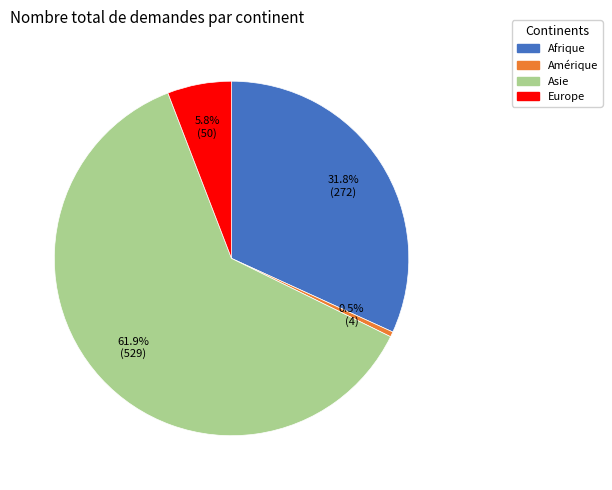

Is there a majority slice in this chart?

Yes